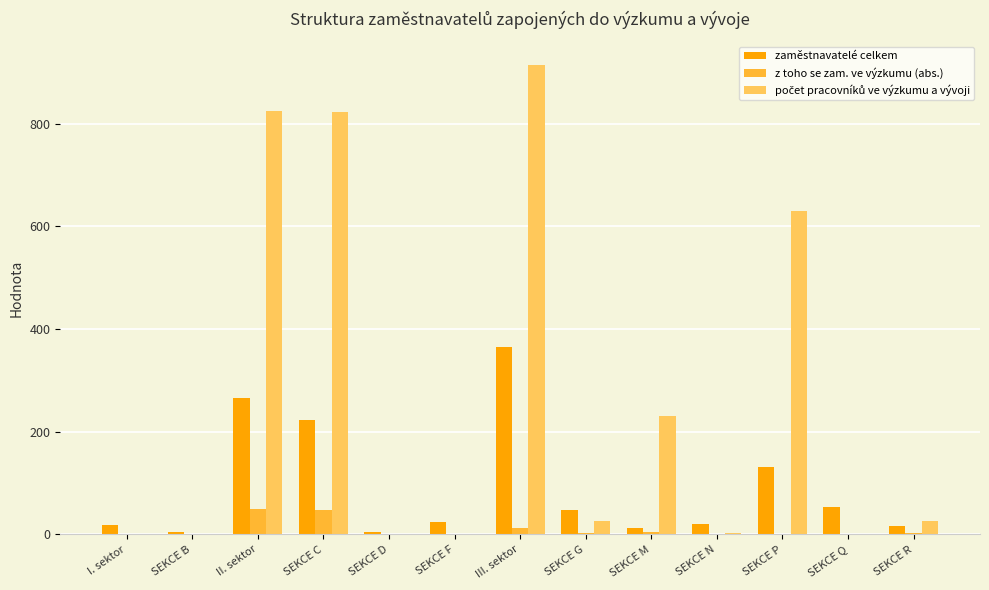

The value of zaměstnavatelé celkem at SEKCE F is 25.0. True or false?

True